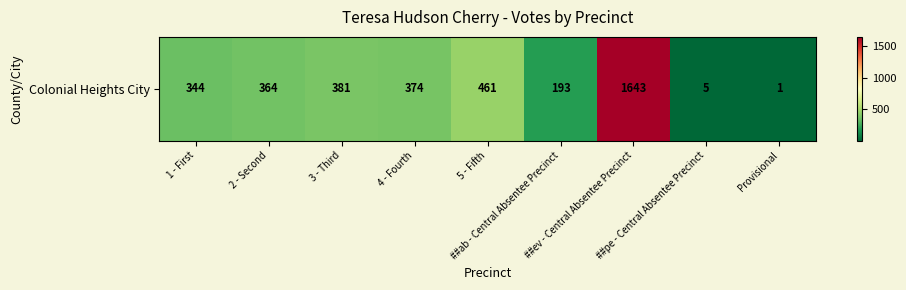

Reading left to right, extract all data points from this chart.

344	364	381	374	461	193	1643	5	1